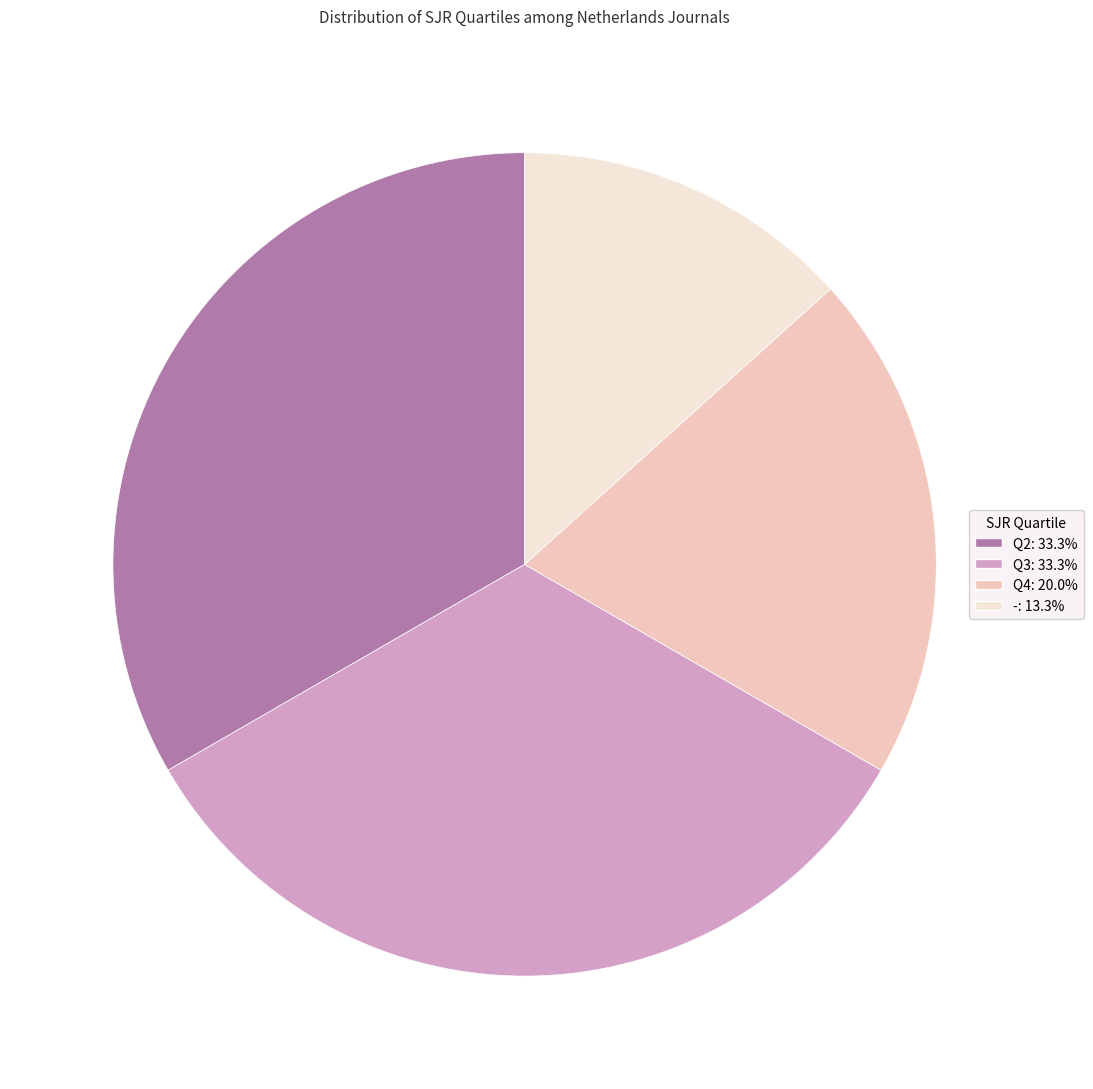

Which slice is the smallest?

-